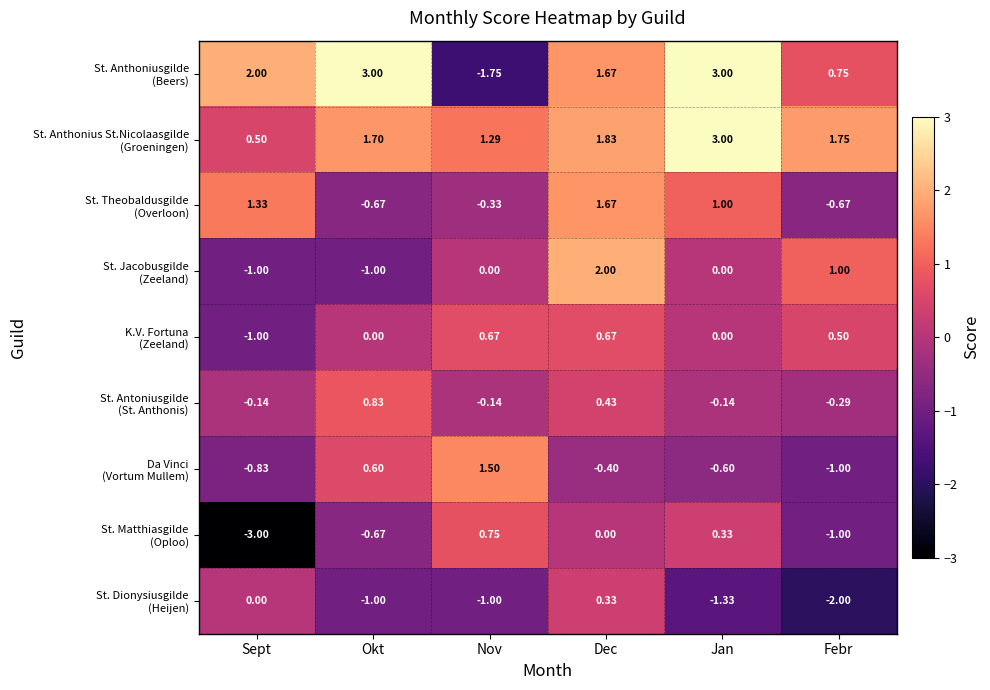

At which category is the sum across all series the highest?

Dec